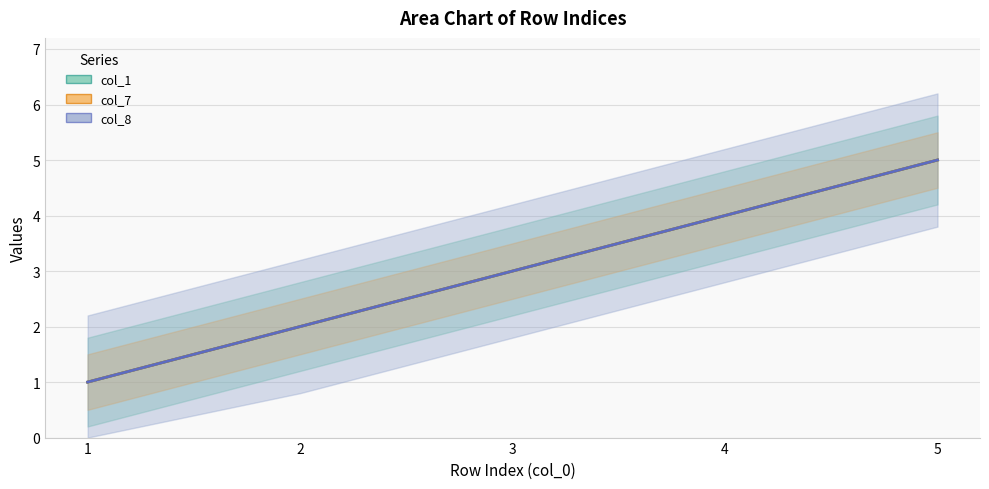

True or false: col_1 and col_8 intersect in this chart.

False